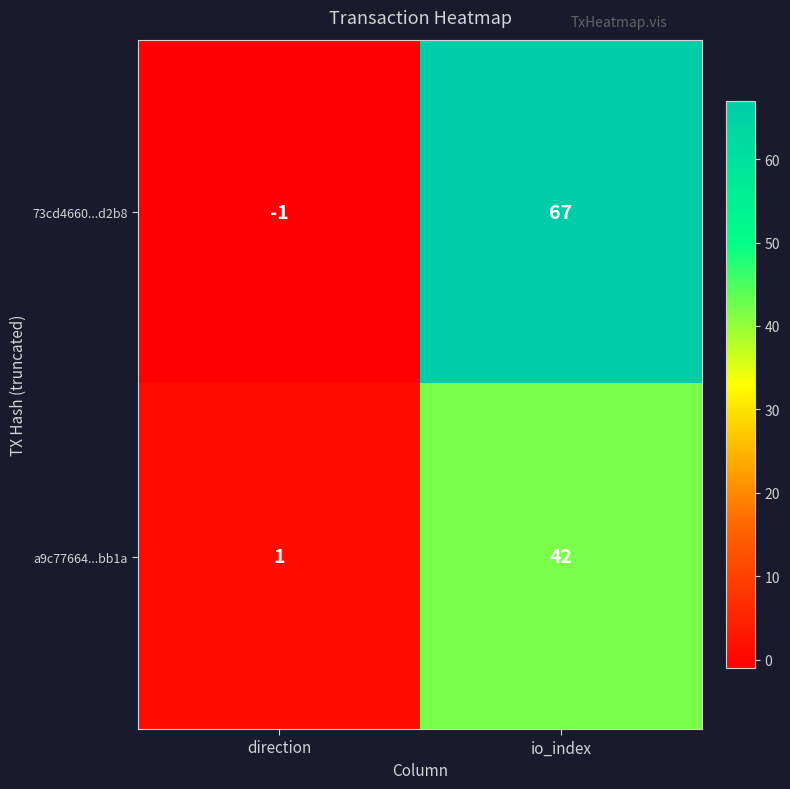

What is the difference between the maximum and minimum values in the 73cd4660...d2b8 series?

68